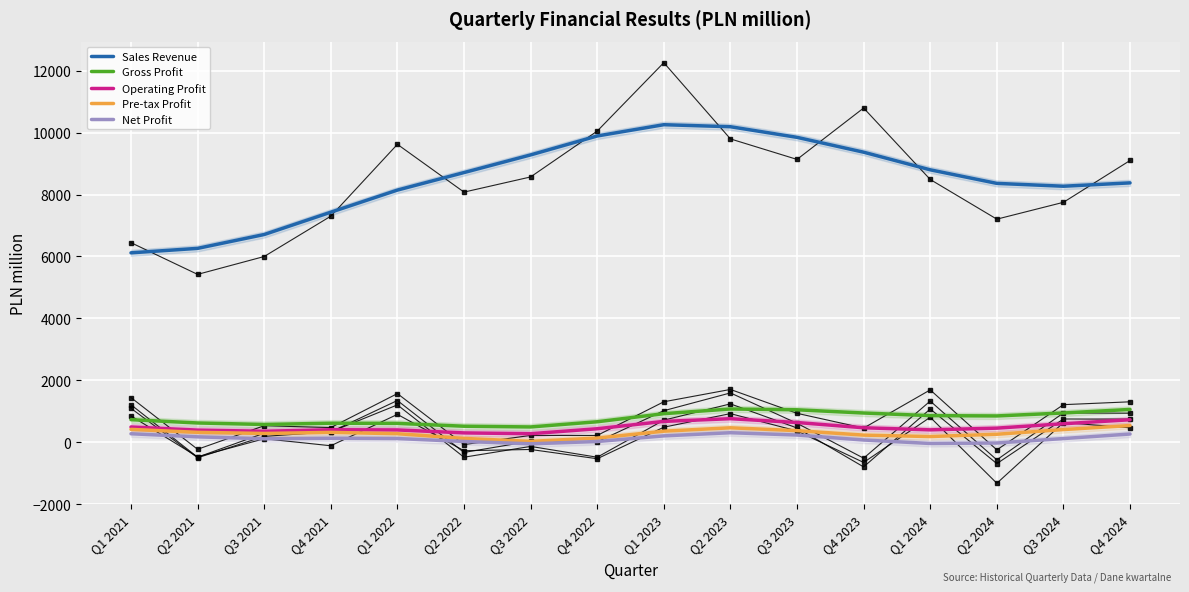

What is the sum of the Operating Profit values at Q2 2021 and Q3 2022?

670.2